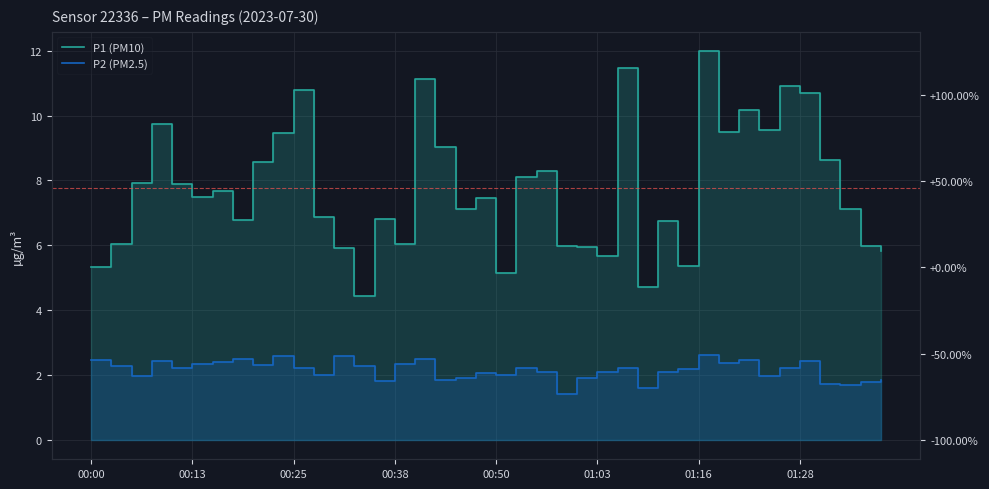

What is the sum of all P2 (PM2.5) values?

85.9